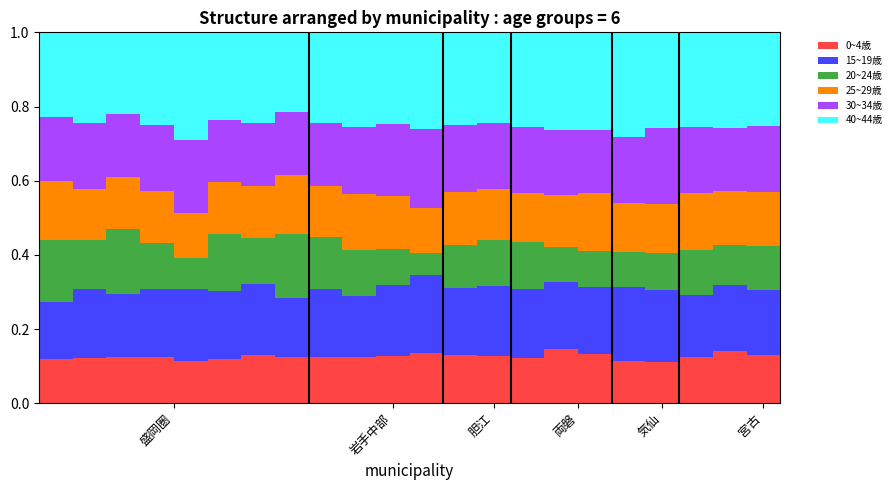

Count the 0~4歳 values in the range 0 to 1.

22